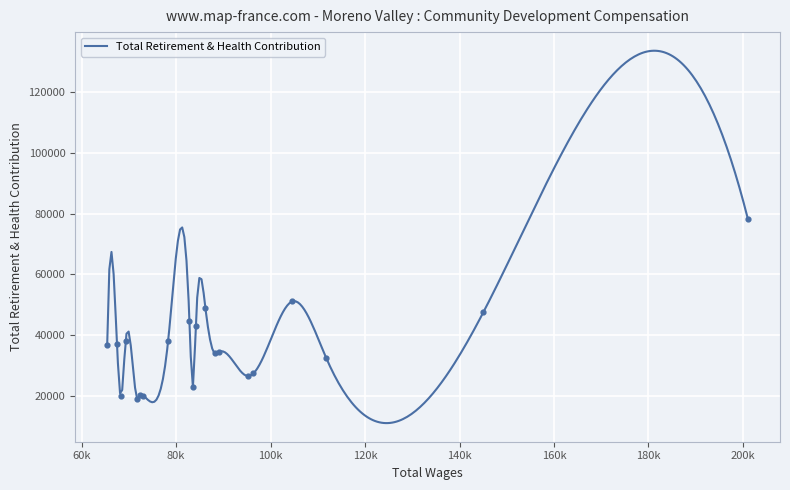

Is the value of Total Wages at 15 greater than the value of Total Retirement & Health Contribution at 15?

Yes